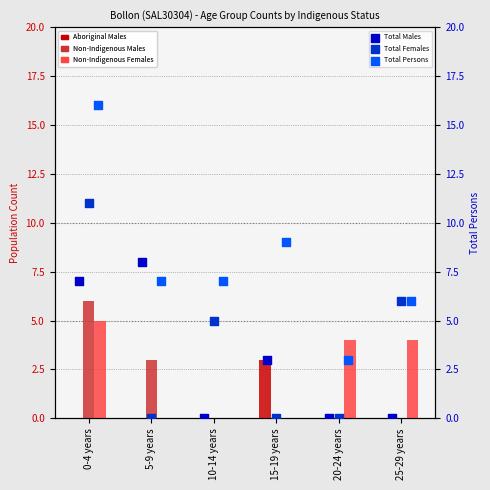

At how many categories does at least one series exceed 5?

5